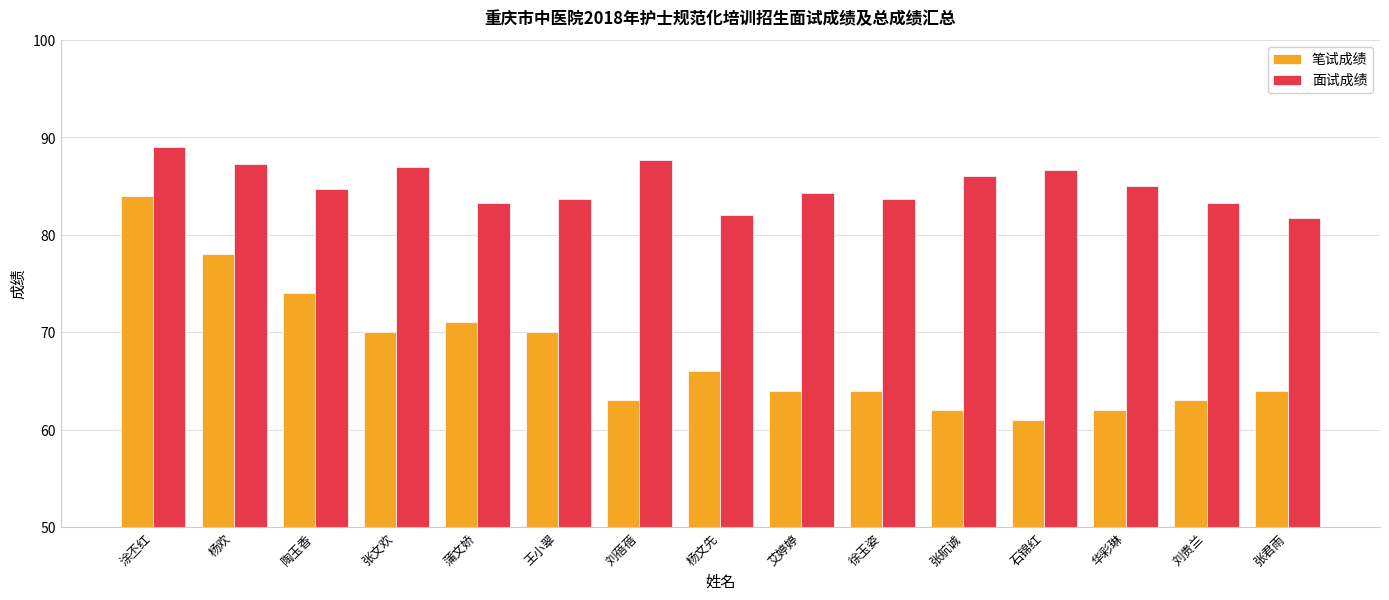

Reading left to right, what are all the values shown in this chart?

笔试成绩: 涂丕红=84.0	杨欢=78.0	陶玉香=74.0	张文欢=70.0	蒲文娇=71.0	王小翠=70.0	刘蓓蓓=63.0	杨文先=66.0	艾婷婷=64.0	徐玉姿=64.0	张航诚=62.0	石锦红=61.0	华彩琳=62.0	刘贵兰=63.0	张君雨=64.0
面试成绩: 涂丕红=89.0	杨欢=87.3	陶玉香=84.7	张文欢=87.0	蒲文娇=83.3	王小翠=83.7	刘蓓蓓=87.7	杨文先=82.0	艾婷婷=84.3	徐玉姿=83.7	张航诚=86.0	石锦红=86.7	华彩琳=85.0	刘贵兰=83.3	张君雨=81.7